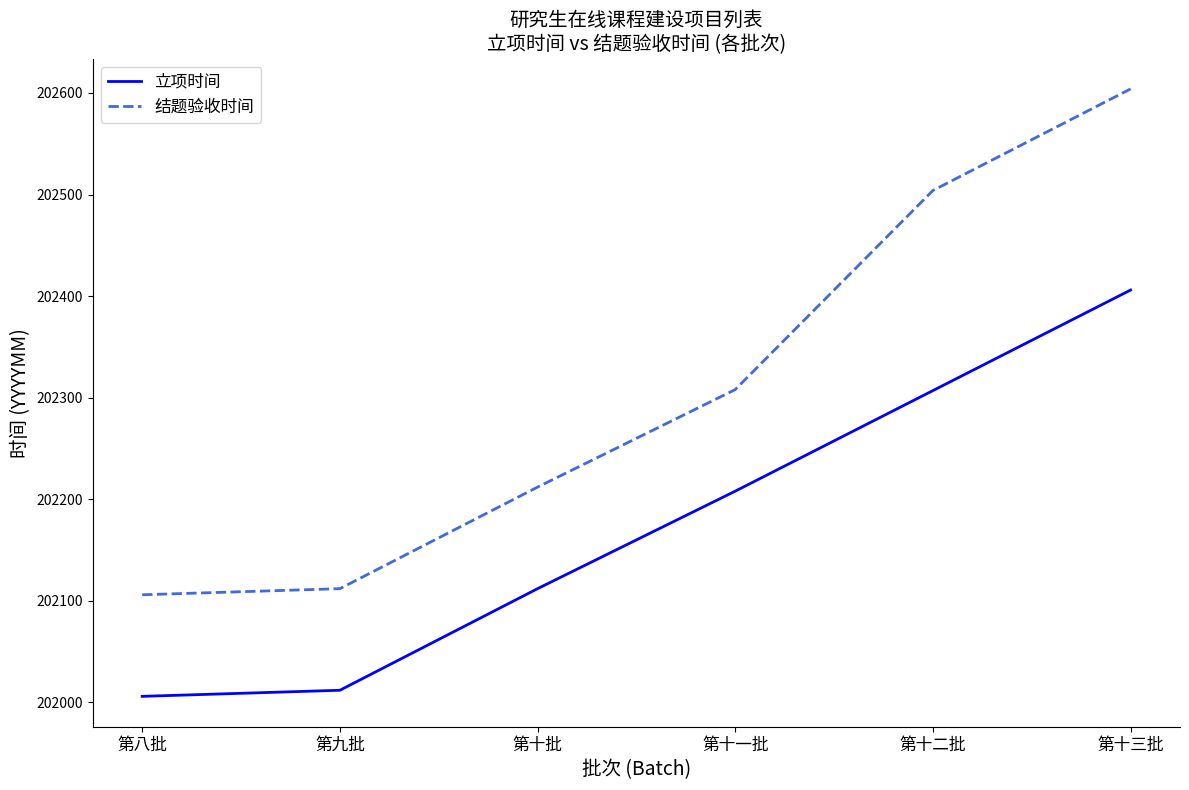

Is the value of 结题验收时间 at 第八批 greater than the value of 立项时间 at 第九批?

Yes